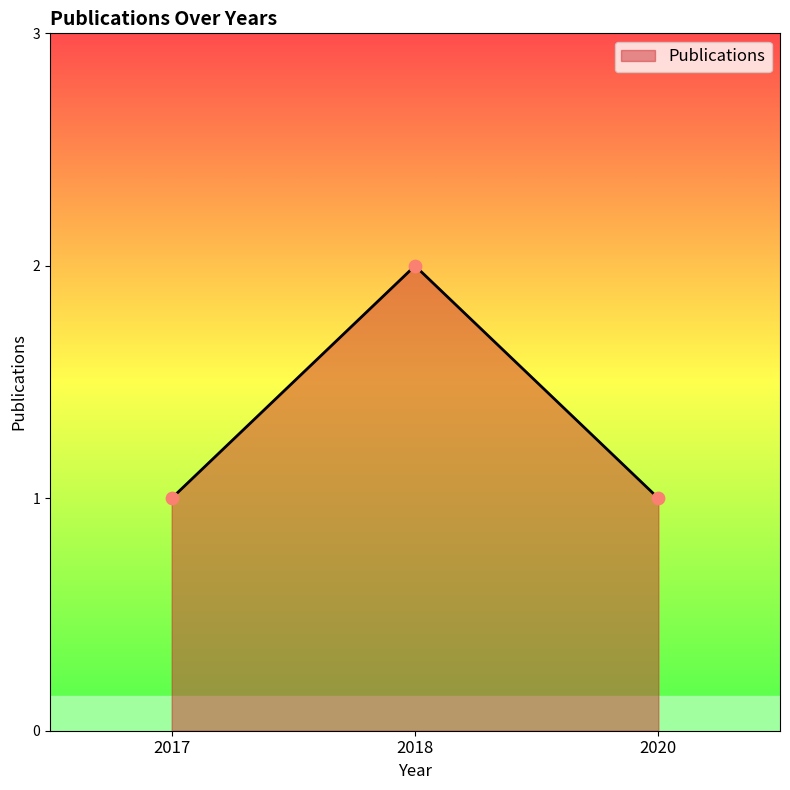

Which has a higher value, 2017 or 2018?

2018